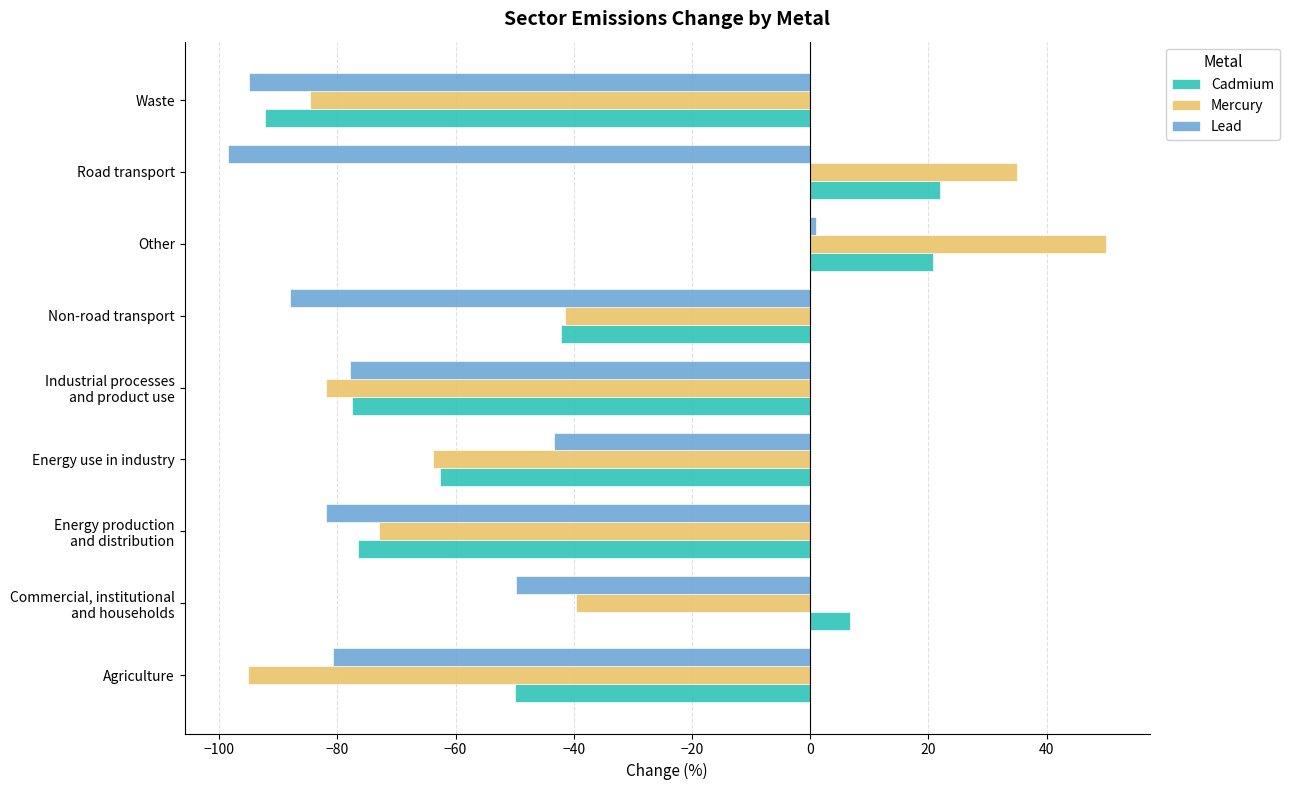

Which series has the largest range (max minus min)?

Mercury